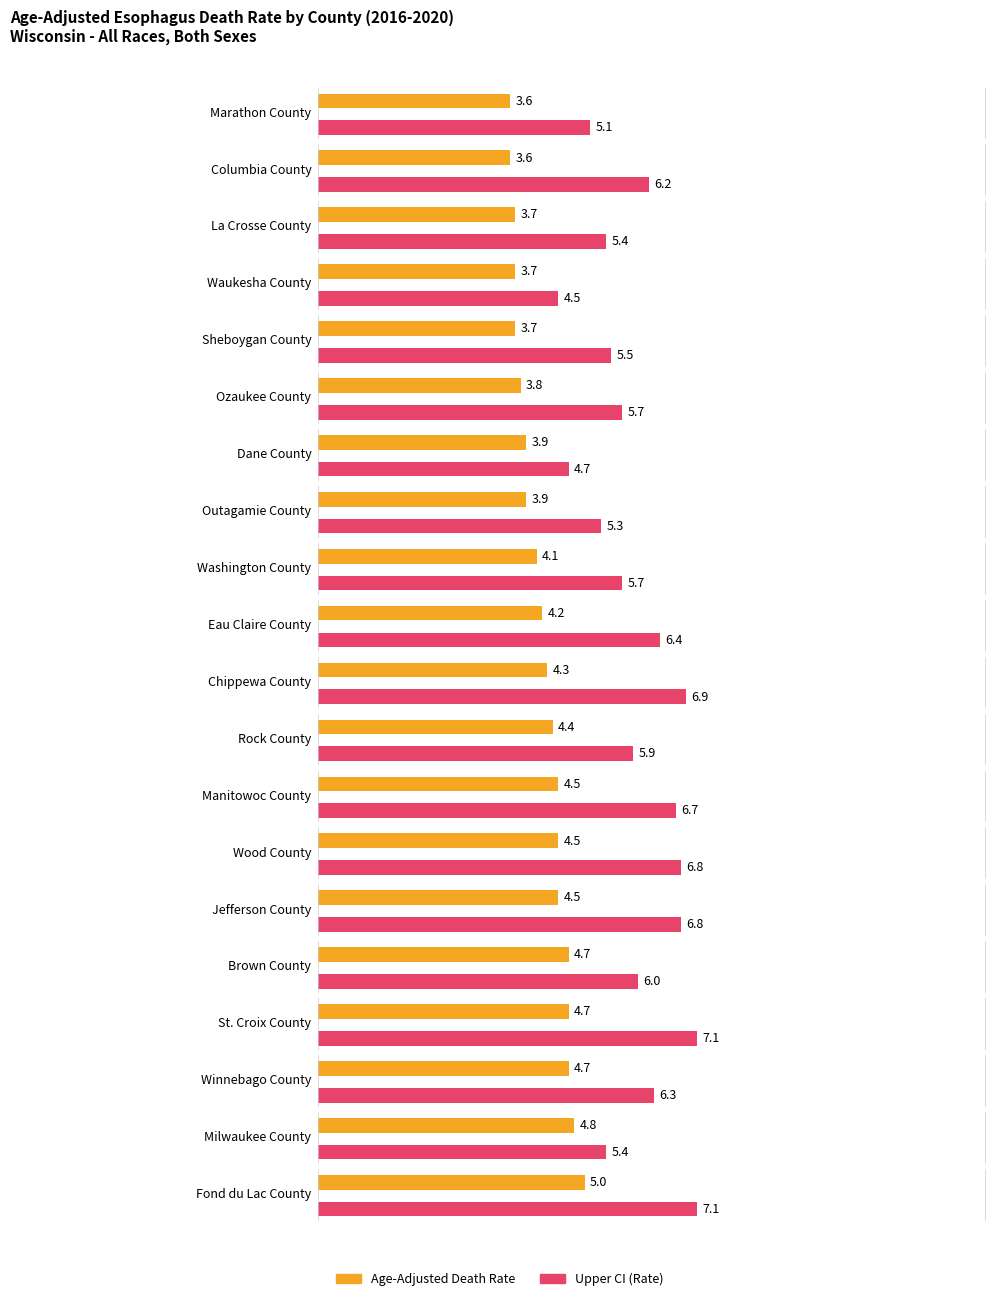

What is the label of the 9th bar from the left?

Washington County